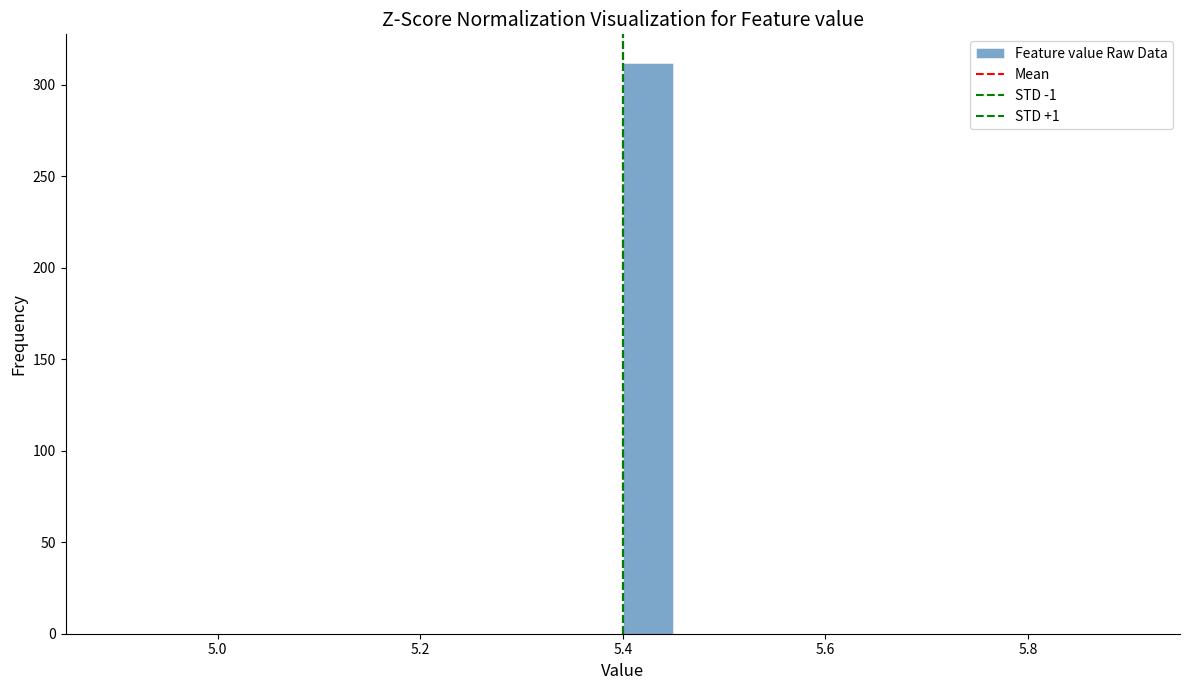

Read against the x-axis, roughly where is the centre of the tallest bar?

5.42